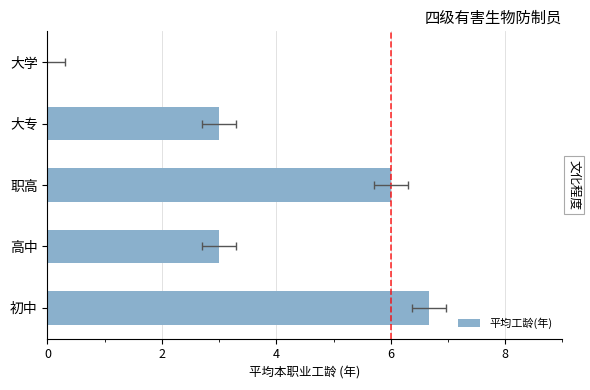

Reading left to right, extract all data points from this chart.

6.7	3.0	6.0	3.0	0.0